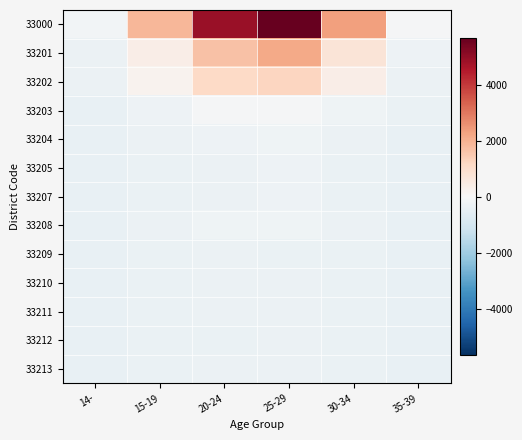

What is the total value across all series at 35-39?

-4743.7